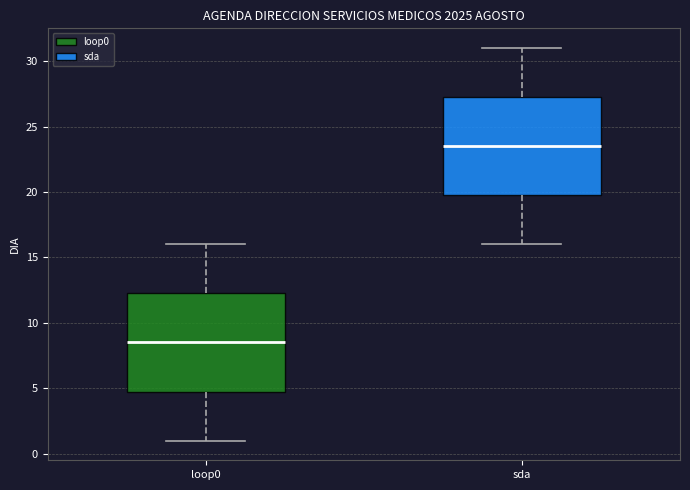

Which box has the lowest median line?

loop0